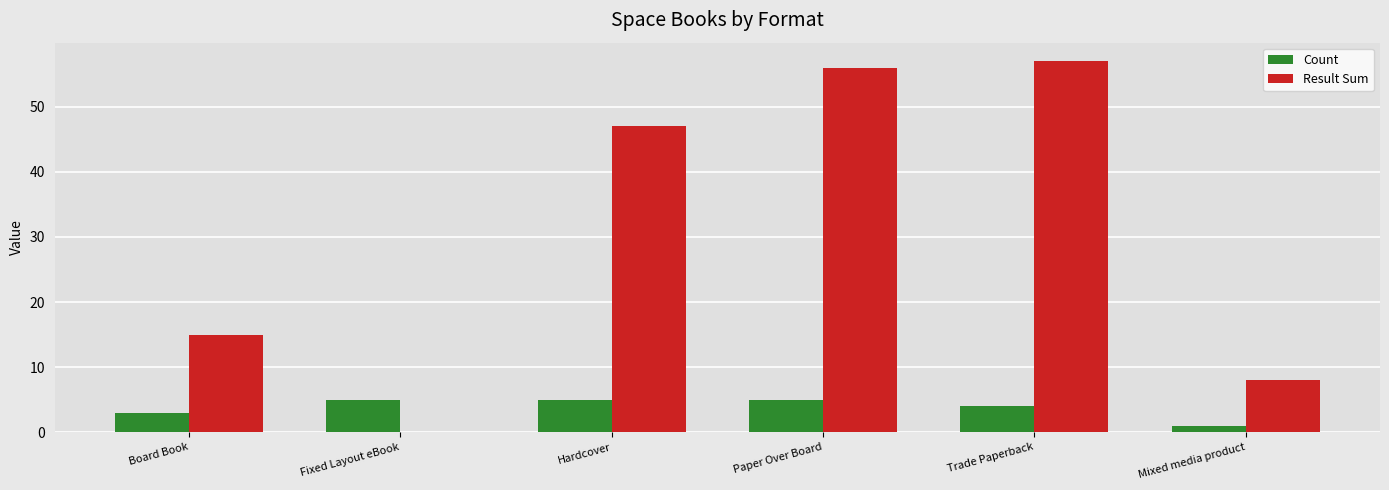

Are the bars grouped side by side (vs. stacked)?

Yes